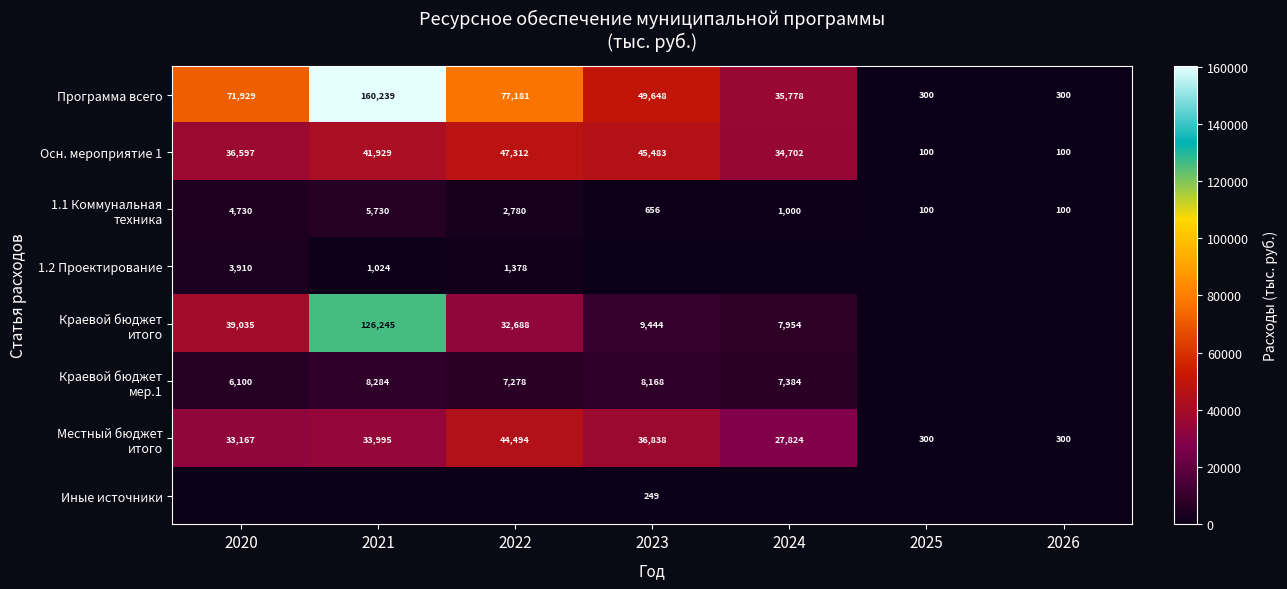

Read the Программа всего value at 2024, to the nearest 10.

35780